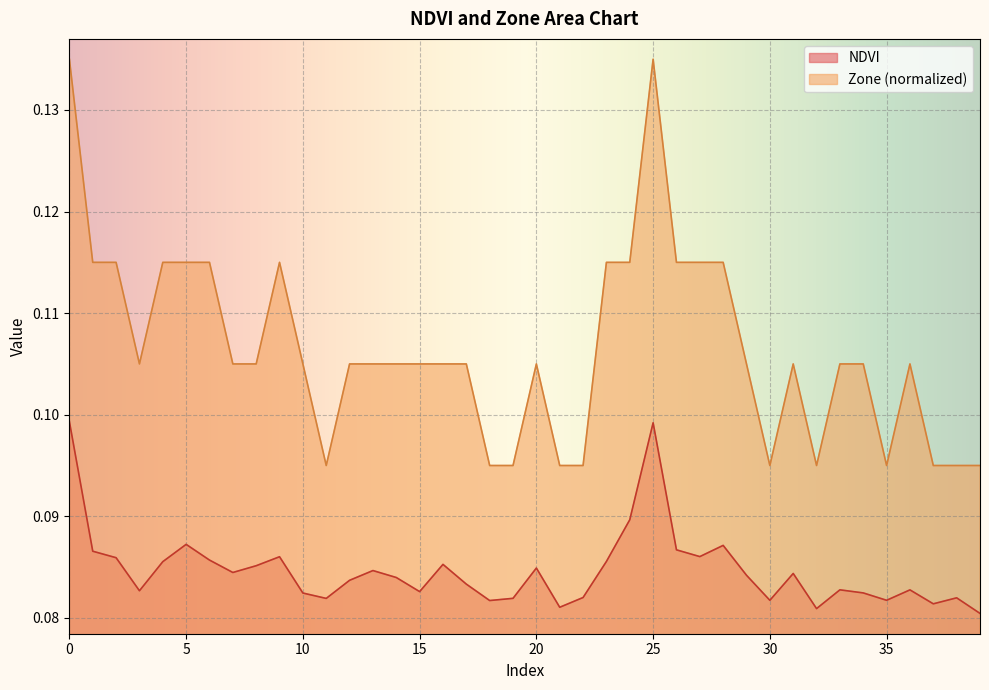

What is the sum of all Zone values?

4.3